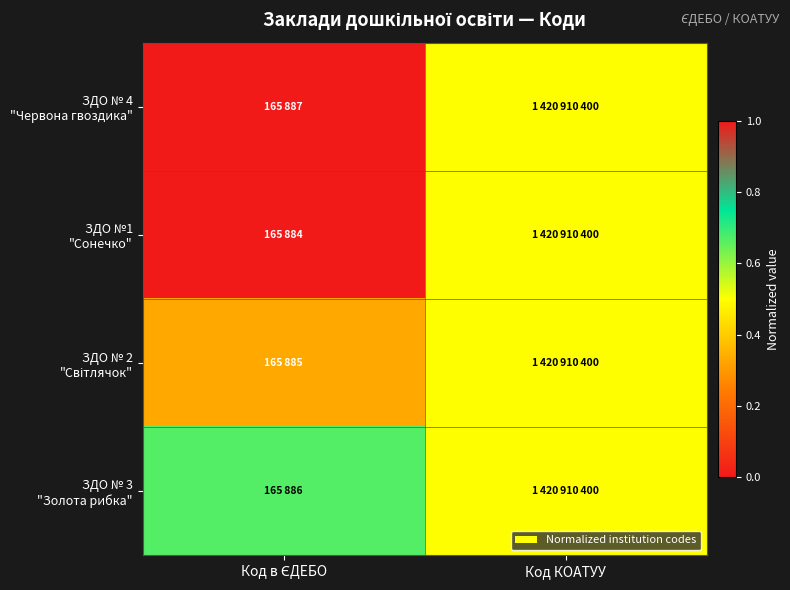

Which series has the widest spread of values?

ЗДО № 4 "Червона гвоздика"